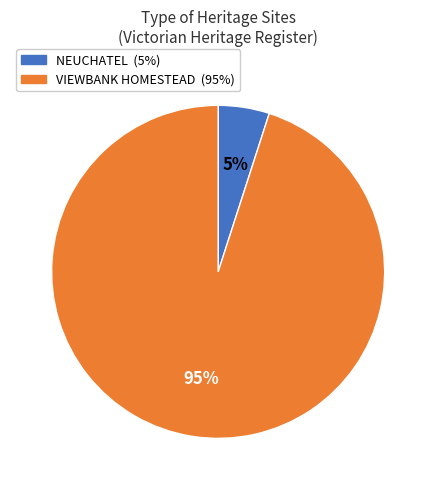

Does any single category account for the majority?

Yes